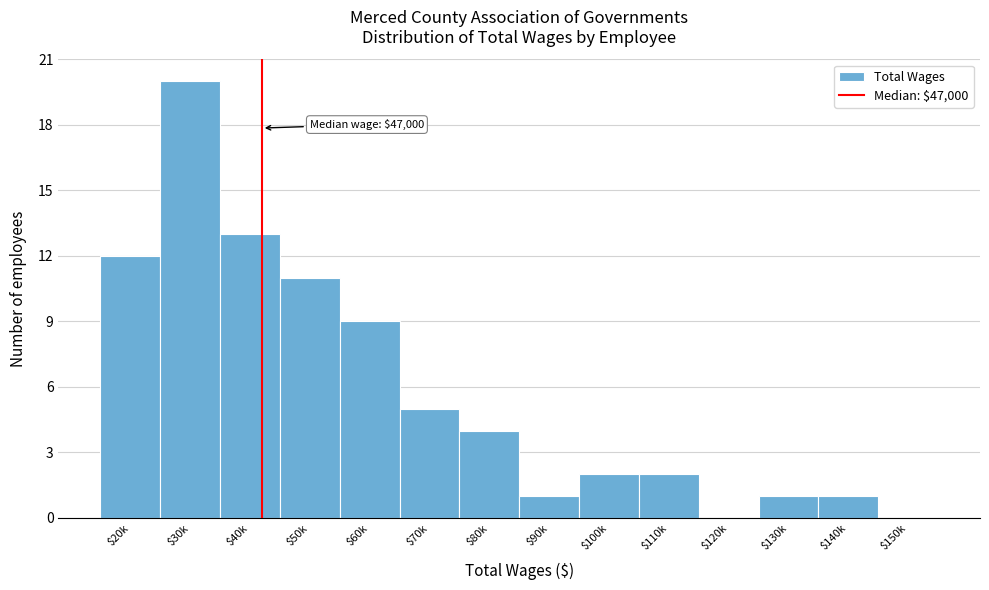

Which label corresponds to the largest value in the chart?

$30k